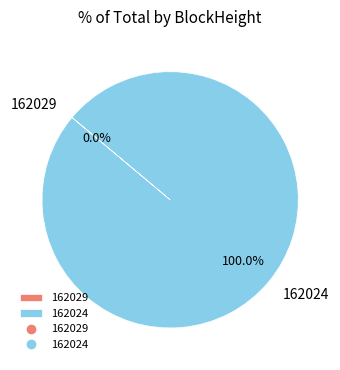

Is 162029 the majority of the pie?

No